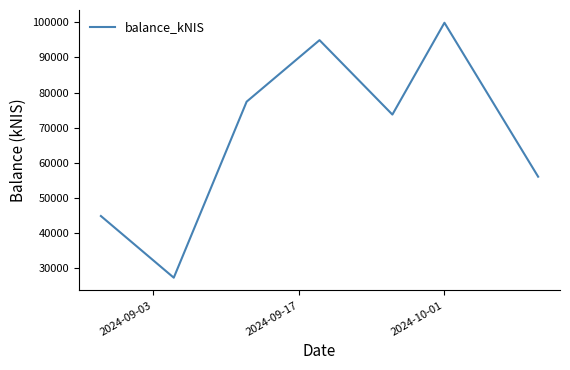

How many lines are shown in the chart?

1